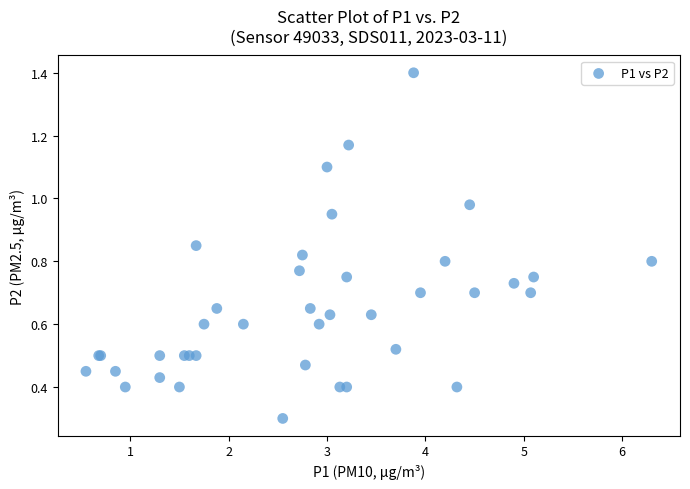

What Y value in the scatter plot is closest to 0?

0.3